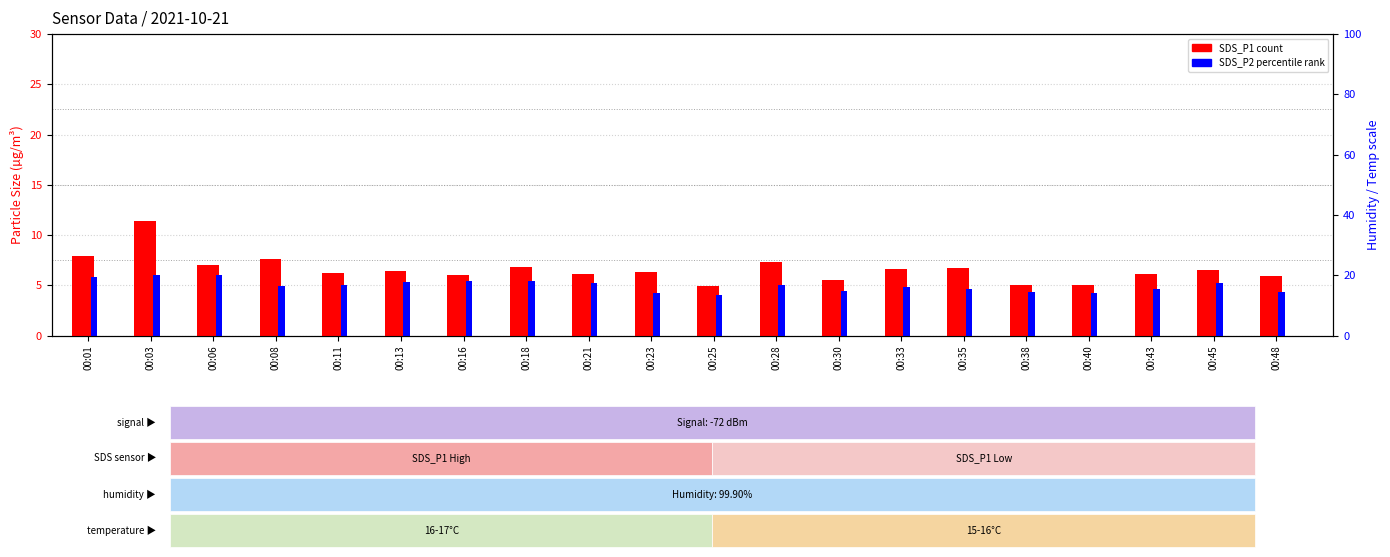

The value of SDS_P1 at 00:33 is 9.8. True or false?

False